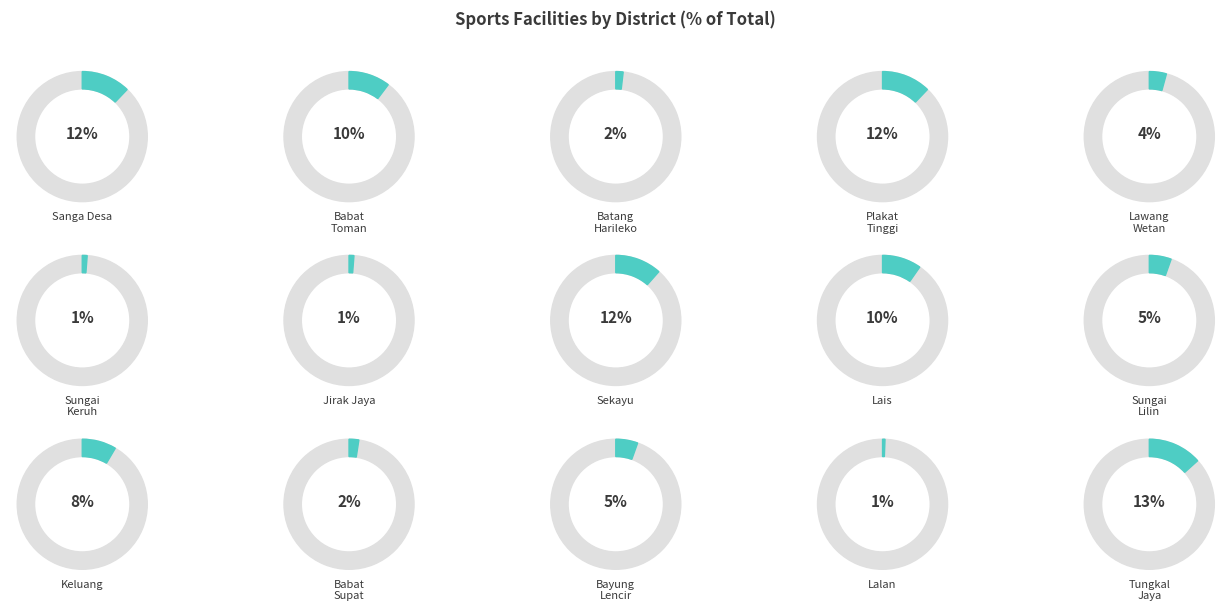

Which slice is the smallest?

Lalan